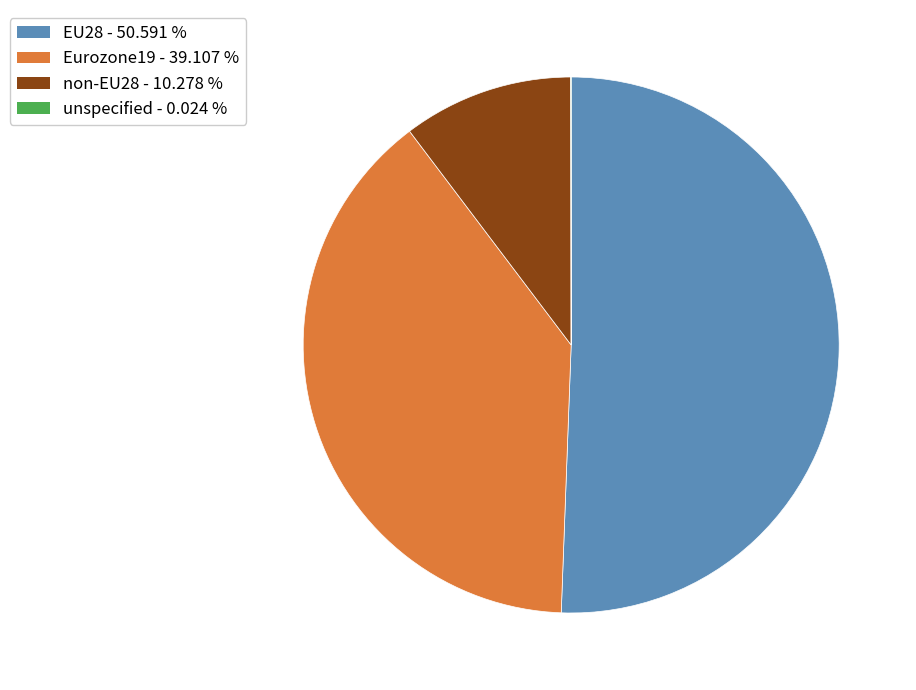

Which slice represents more than half of the pie?

EU28